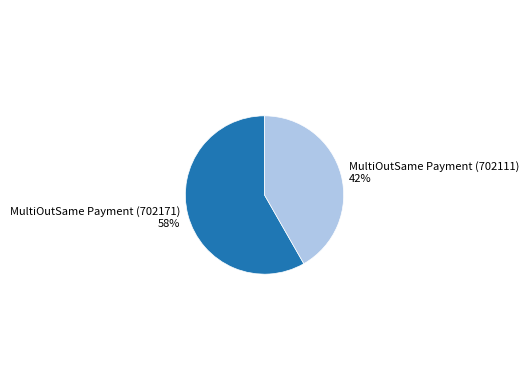

Approximately how many times larger is the value at MultiOutSame Payment (702111) compared to MultiOutSame Payment (702171)?

0.7